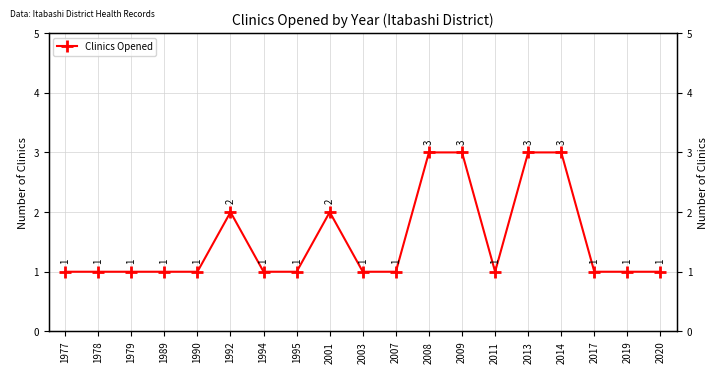

Reading right to left, extract all data points from this chart.

2020=1	2019=1	2017=1	2014=3	2013=3	2011=1	2009=3	2008=3	2007=1	2003=1	2001=2	1995=1	1994=1	1992=2	1990=1	1989=1	1979=1	1978=1	1977=1